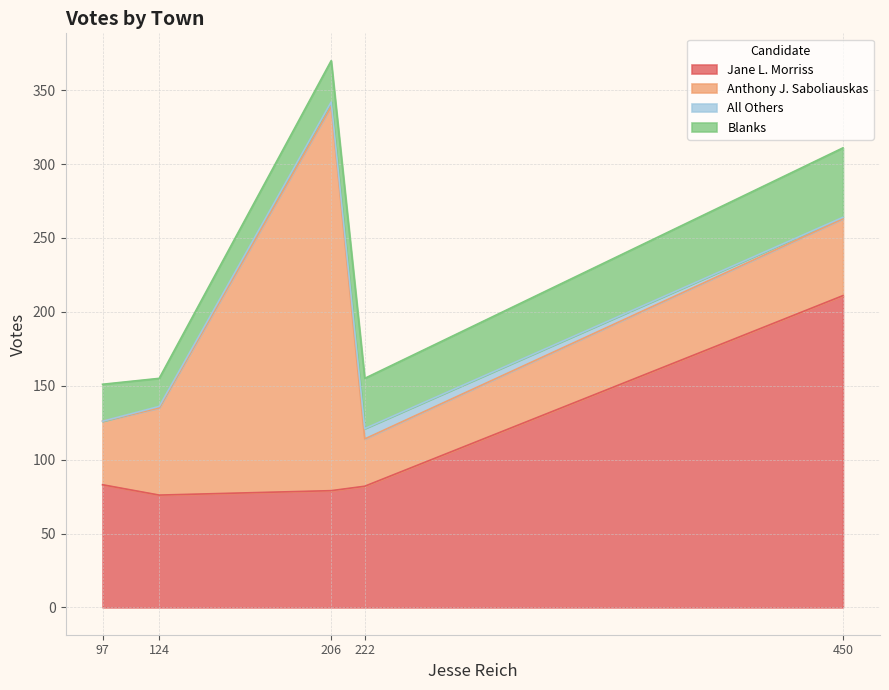

What is the highest value of the Jane L. Morriss series?

211